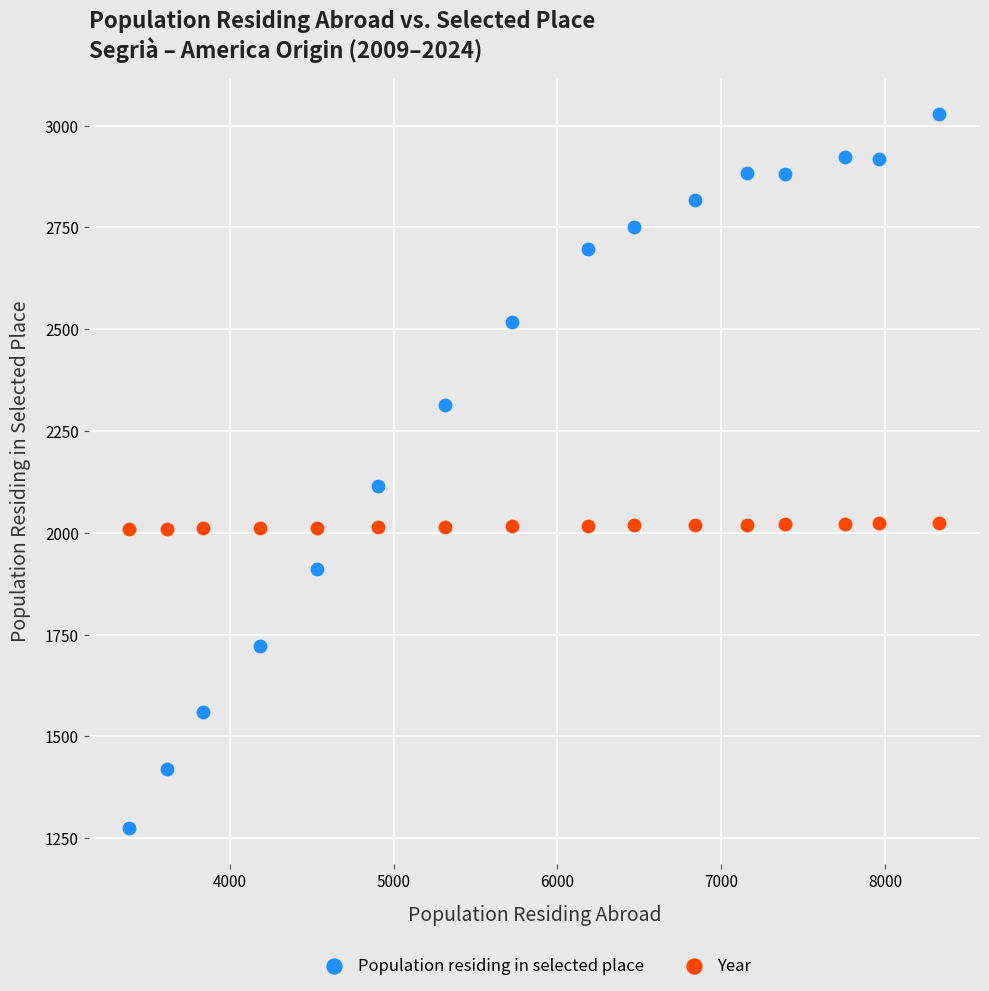

Which series contains the lowest Y value?

Population residing in selected place